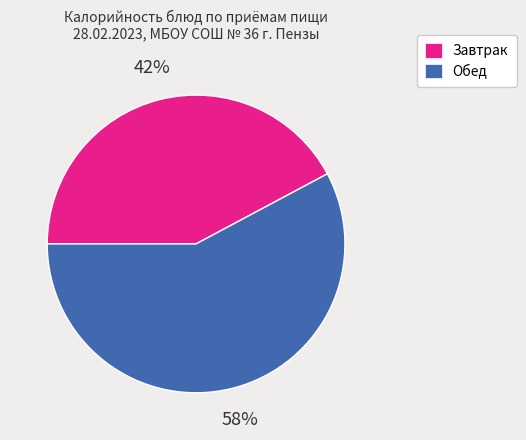

How many segments does this pie chart have?

2